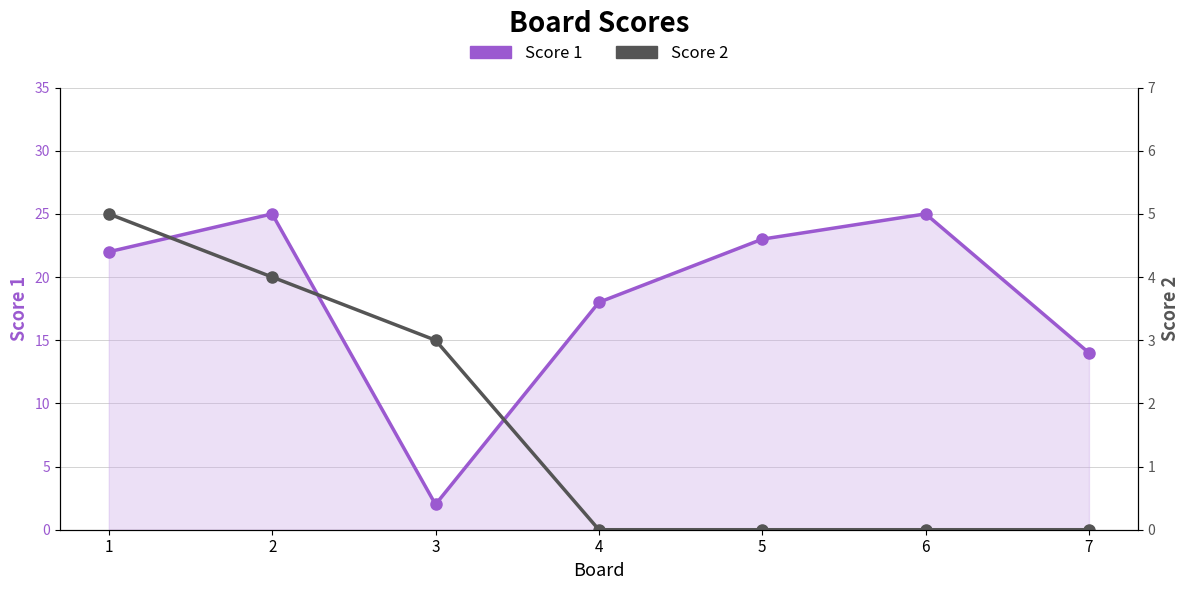

The Score 1 series shows 18 at 4. True or false?

True